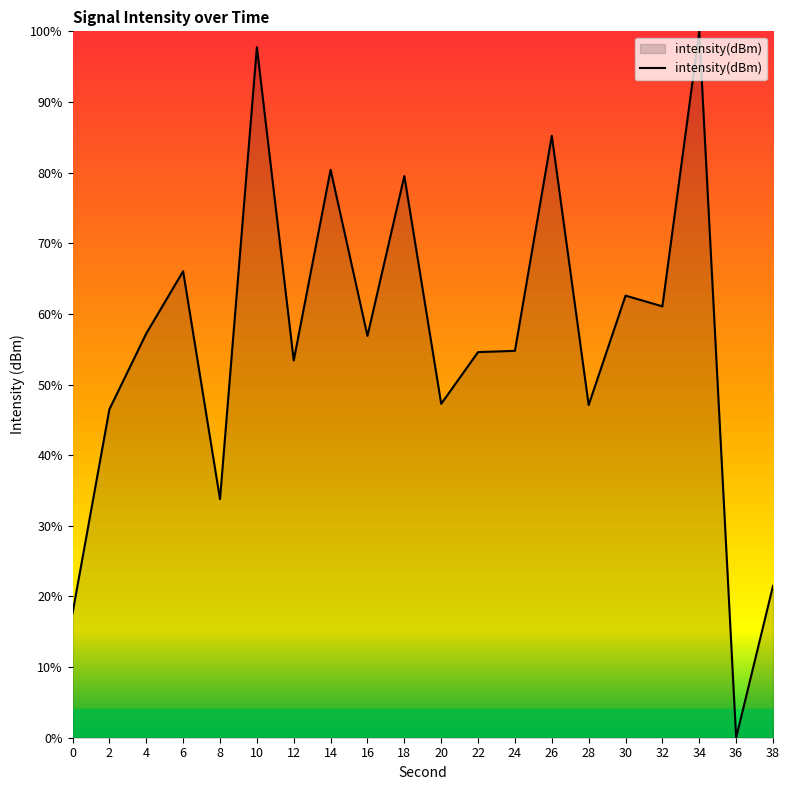

How many values are above zero?

19